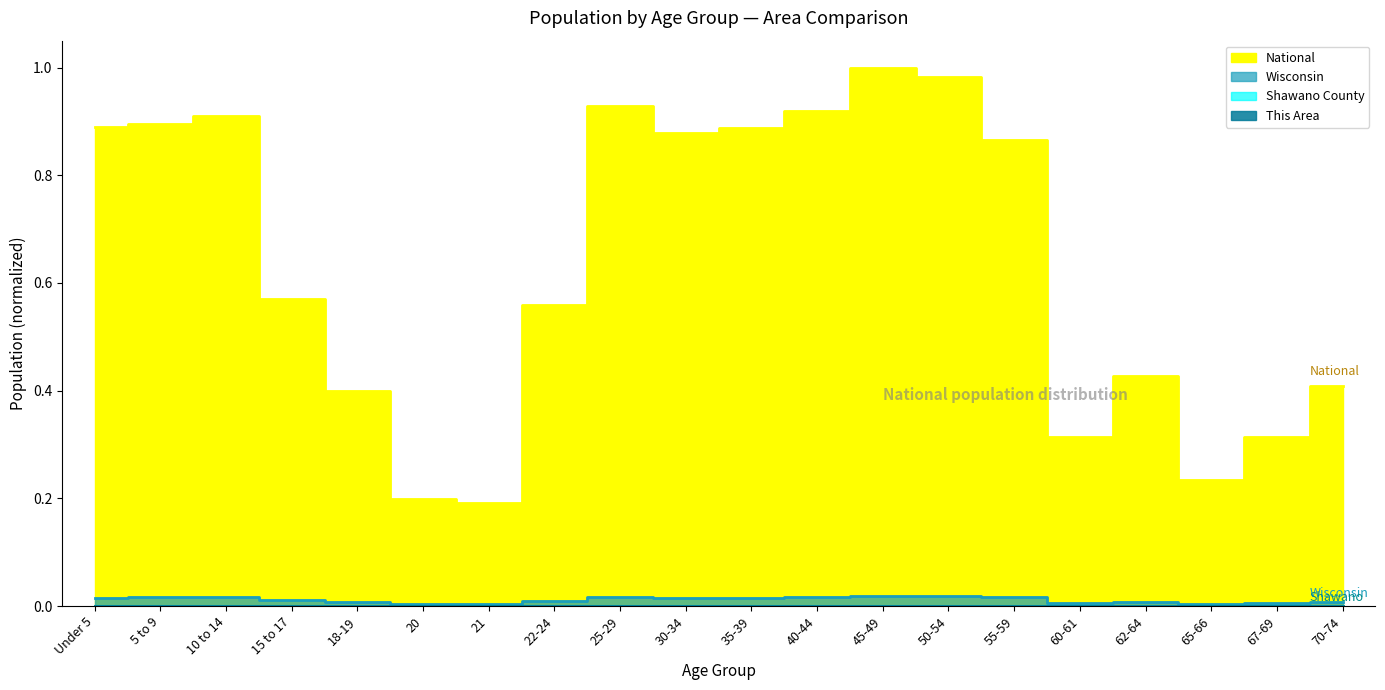

At which label does This Area reach its minimum?

21